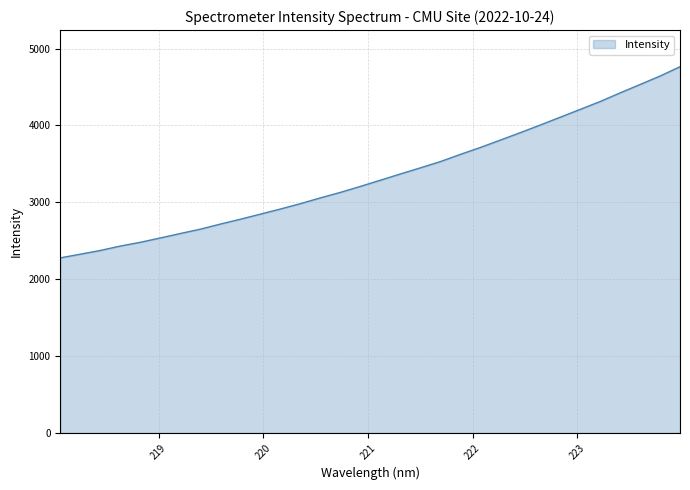

What is the minimum value shown in the chart?

2277.2